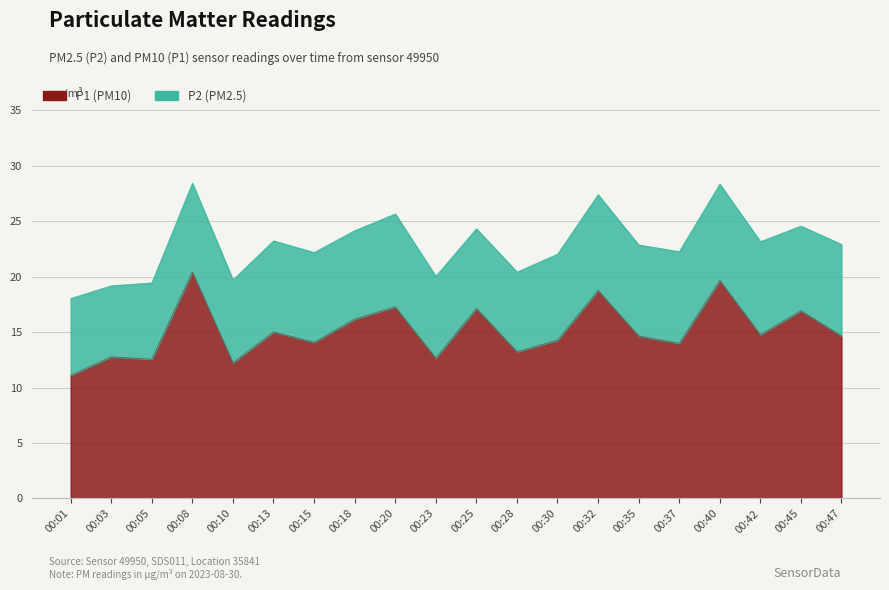

Which label corresponds to the smallest value in the chart?

00:01